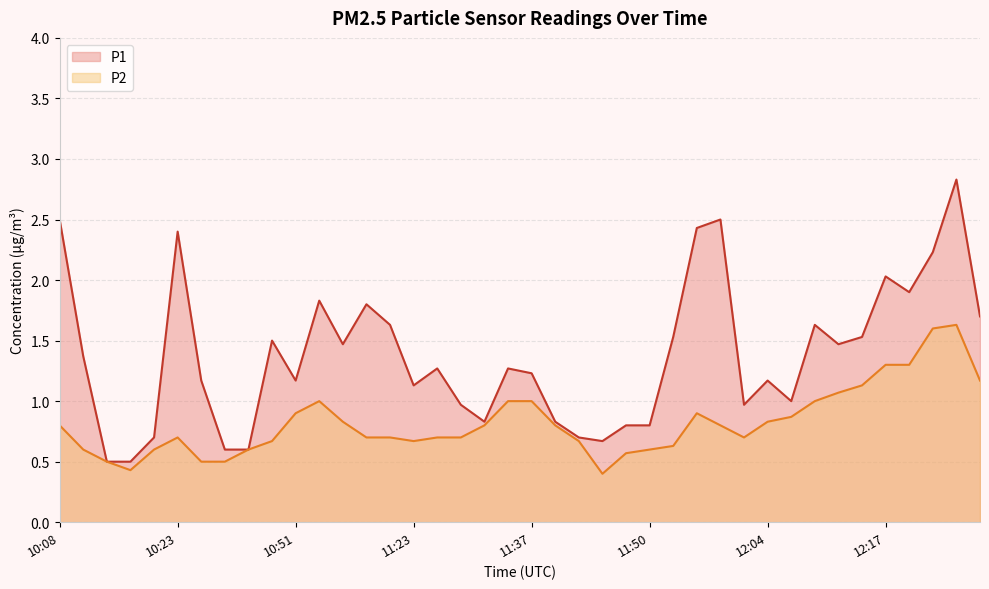

True or false: P1 has a value of 0.2 at 11:32.

False